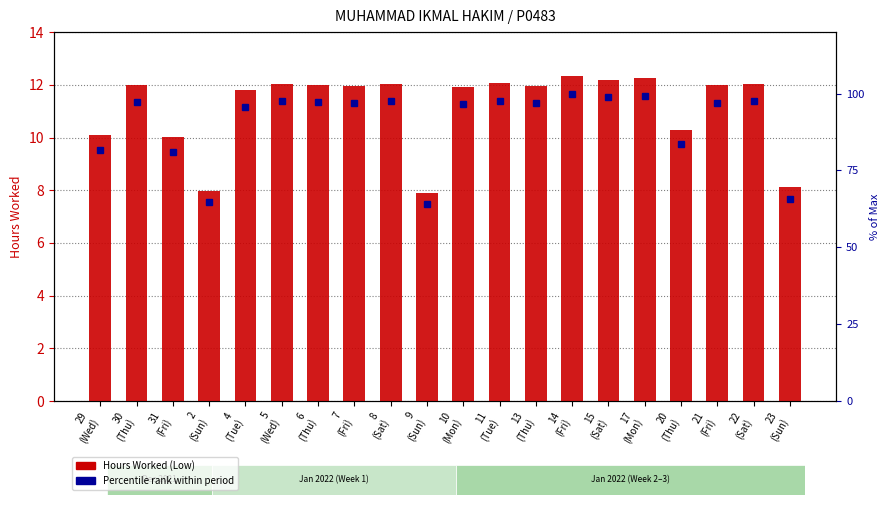

What is the label of the 8th bar from the left?

7
(Fri)